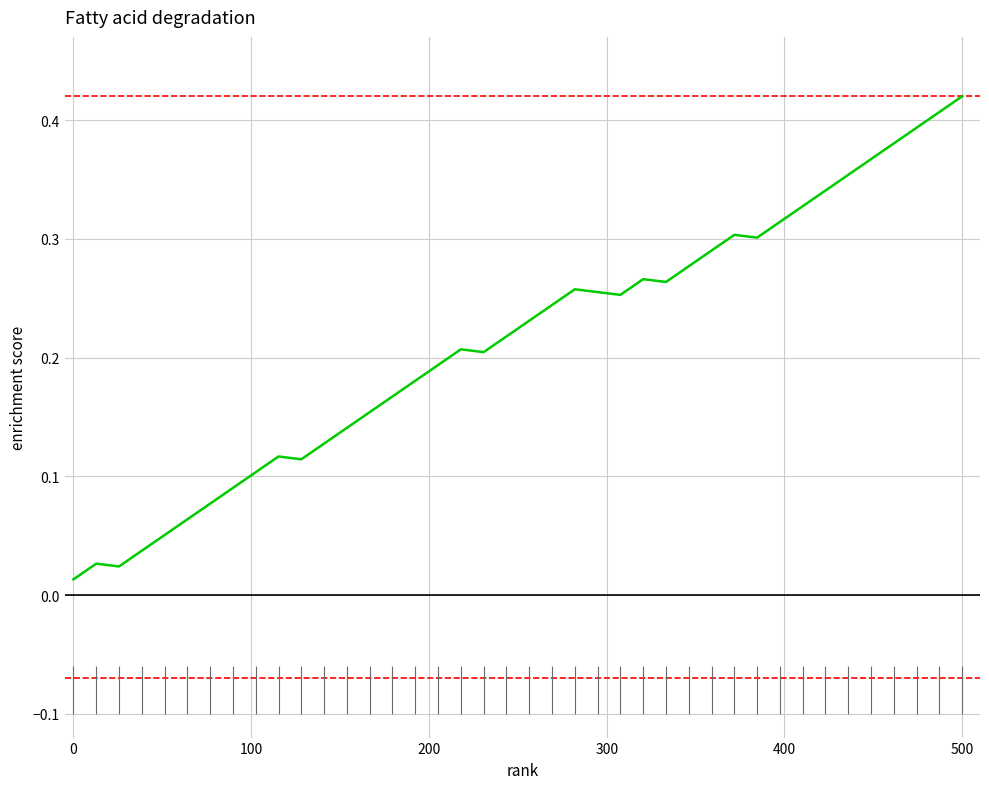

Reading right to left, transcribe all the data shown in this chart.

0.4	0.4	0.4	0.4	0.4	0.4	0.3	0.3	0.3	0.3	0.3	0.3	0.3	0.3	0.3	0.3	0.3	0.3	0.2	0.2	0.2	0.2	0.2	0.2	0.2	0.2	0.2	0.1	0.1	0.1	0.1	0.1	0.1	0.1	0.1	0.1	0.0	0.0	0.0	0.0